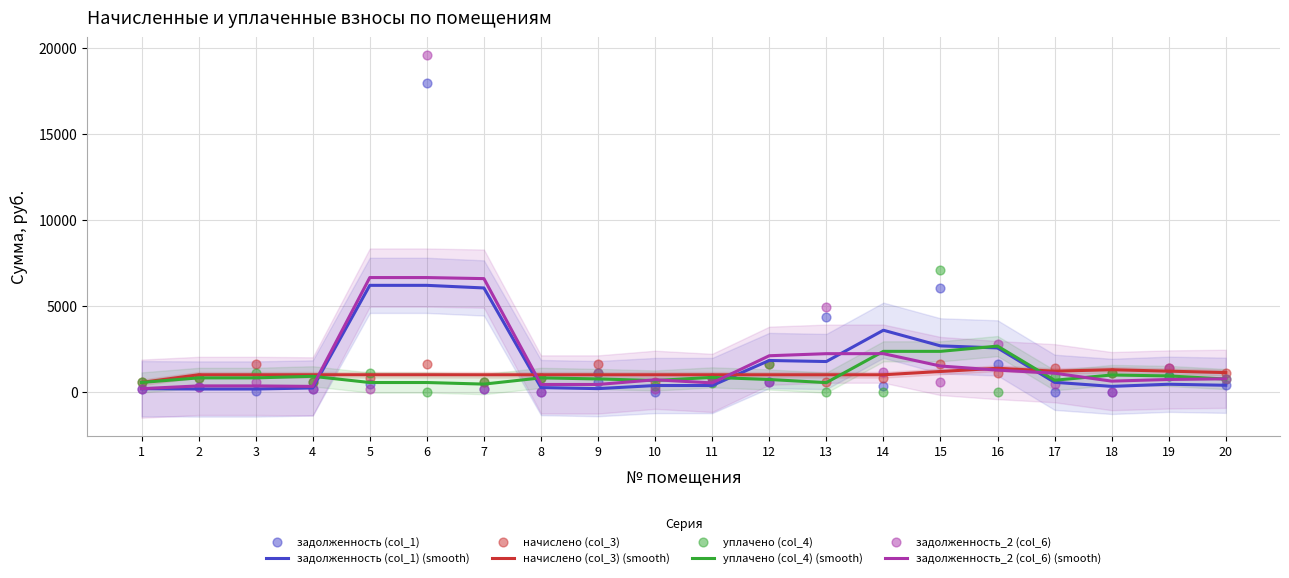

At which category is the sum across all series the highest?

6